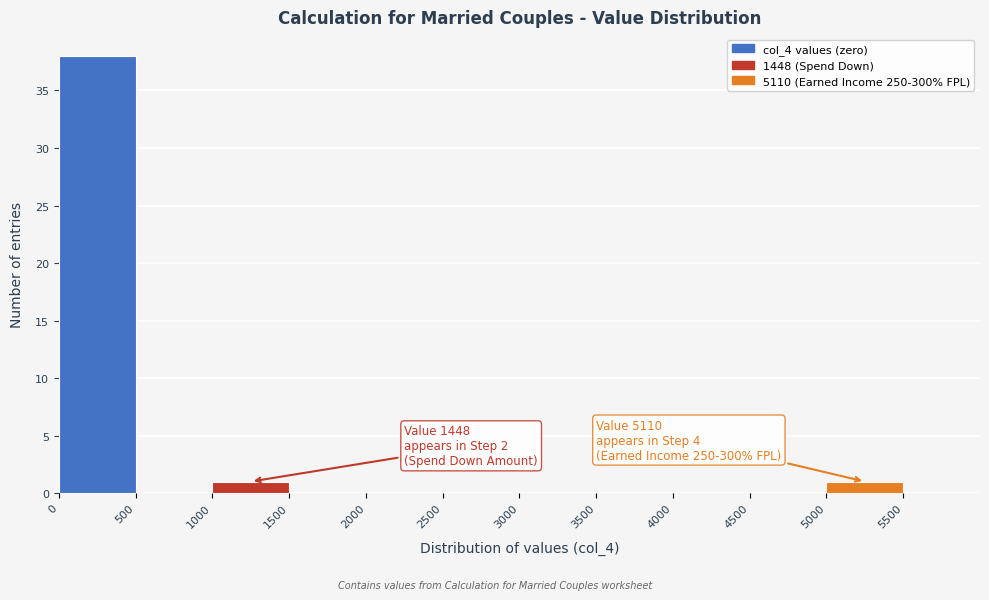

Over which range of the x-axis is the bar tallest?

0 to 500